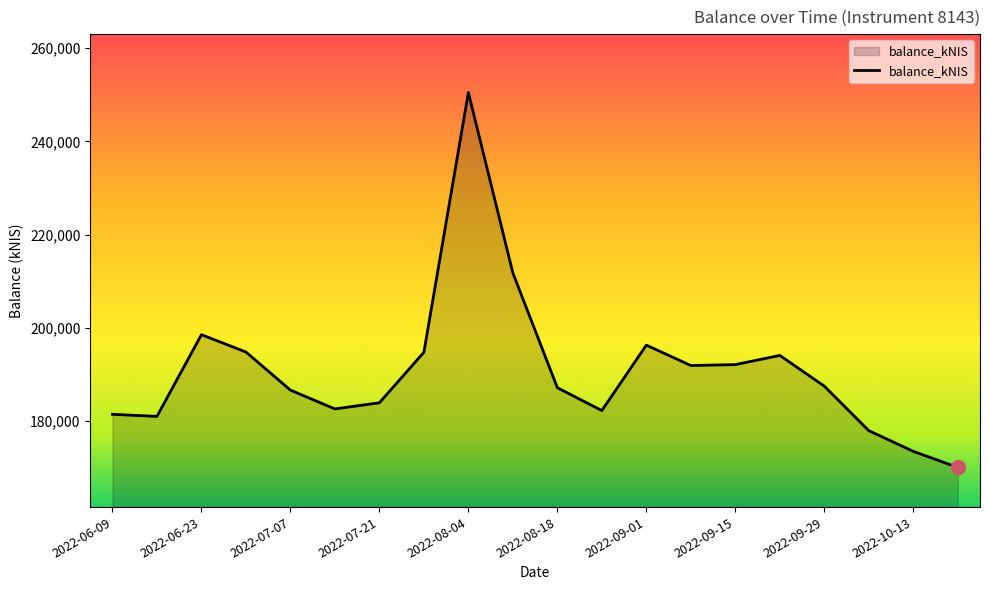

What is the sum of all values?

3819125.9